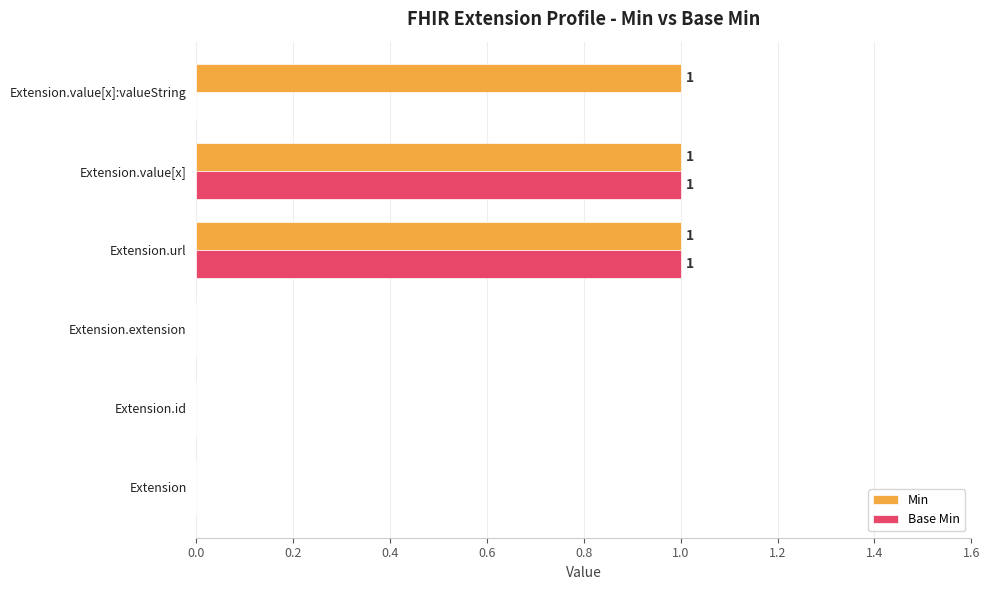

Which series has the largest total across all categories?

Min